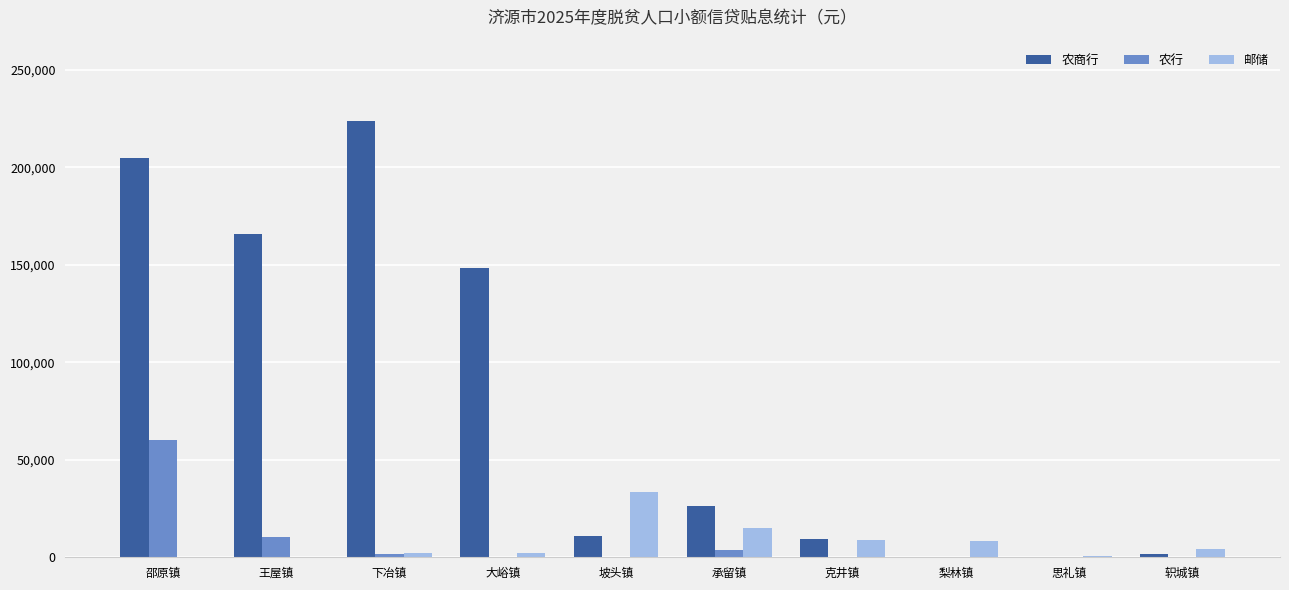

Which label corresponds to the largest value in the chart?

下冶镇